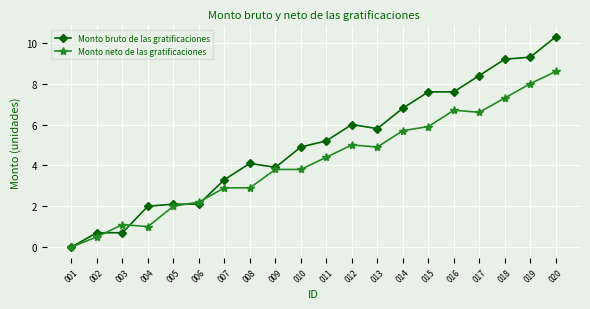

How many lines are shown in the chart?

2